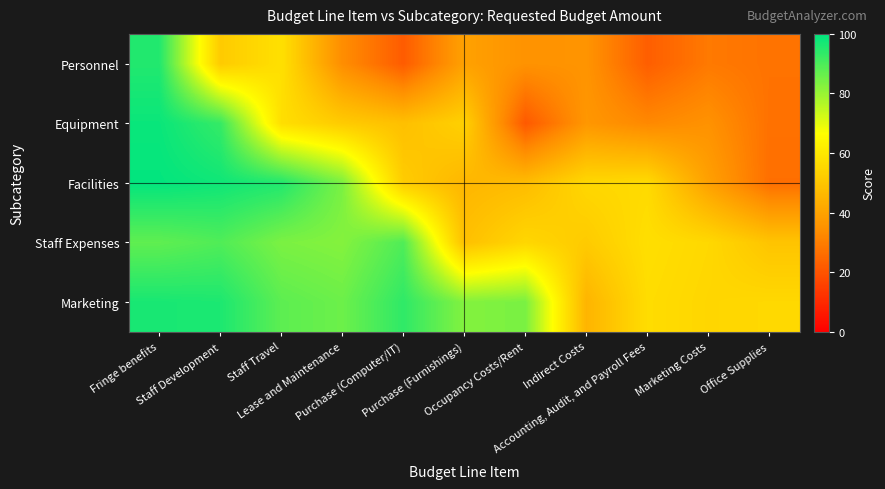

Which category has the lowest value across all series?

Occupancy Costs/Rent